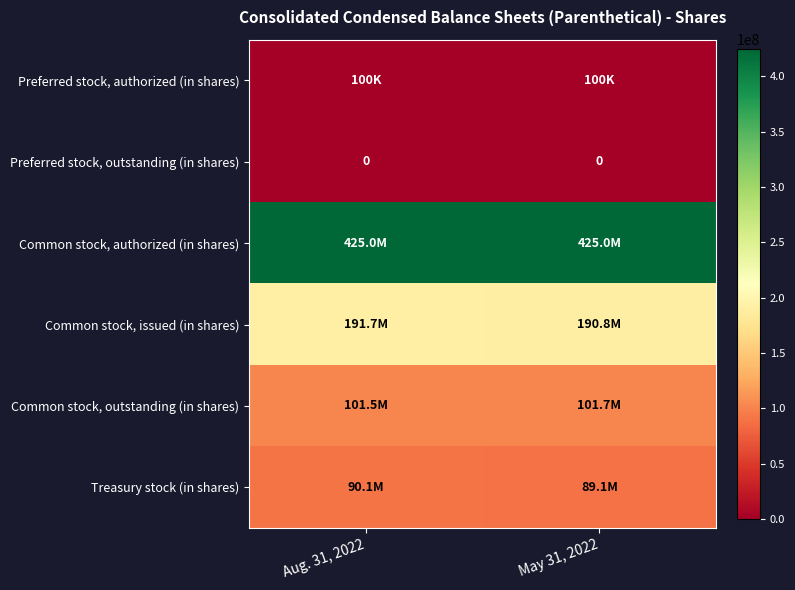

Is the value of Common stock, issued (in shares) at May 31, 2022 greater than the value of Common stock, outstanding (in shares) at Aug. 31, 2022?

Yes